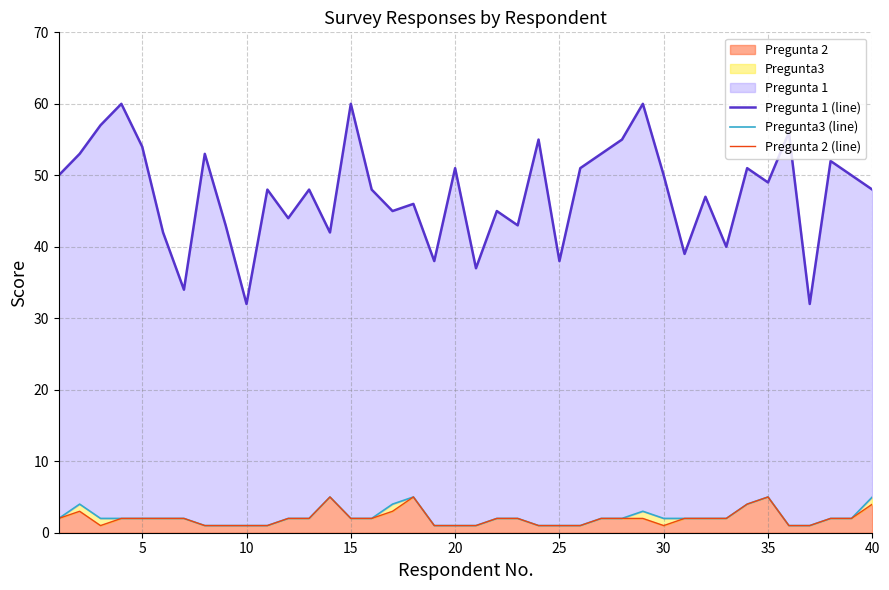

Reading right to left, what are all the values shown in this chart?

Pregunta 1 (line): 48	50	52	32	56	49	51	40	47	39	50	60	55	53	51	38	55	43	45	37	51	38	46	45	48	60	42	48	44	48	32	43	53	34	42	54	60	57	53	50
Pregunta3 (line): 5	2	2	1	1	5	4	2	2	2	2	3	2	2	1	1	1	2	2	1	1	1	5	4	2	2	5	2	2	1	1	1	1	2	2	2	2	2	4	2
Pregunta 2 (line): 4	2	2	1	1	5	4	2	2	2	1	2	2	2	1	1	1	2	2	1	1	1	5	3	2	2	5	2	2	1	1	1	1	2	2	2	2	1	3	2